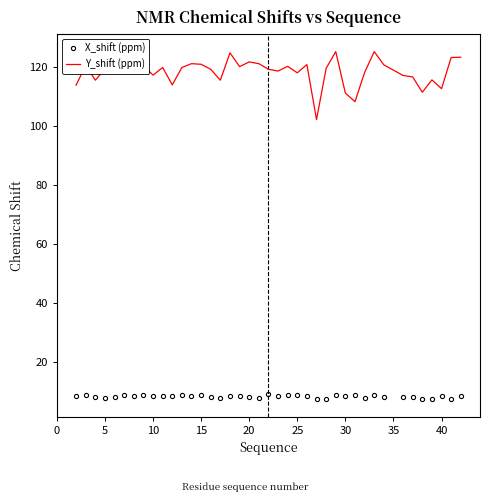

True or false: Y_shift (ppm) and X_shift (ppm) cross at least once.

False